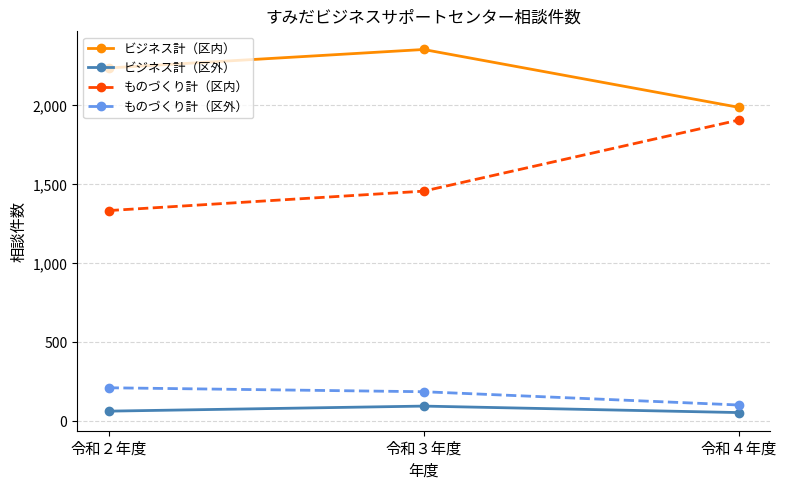

What is the maximum value shown in the chart?

2354